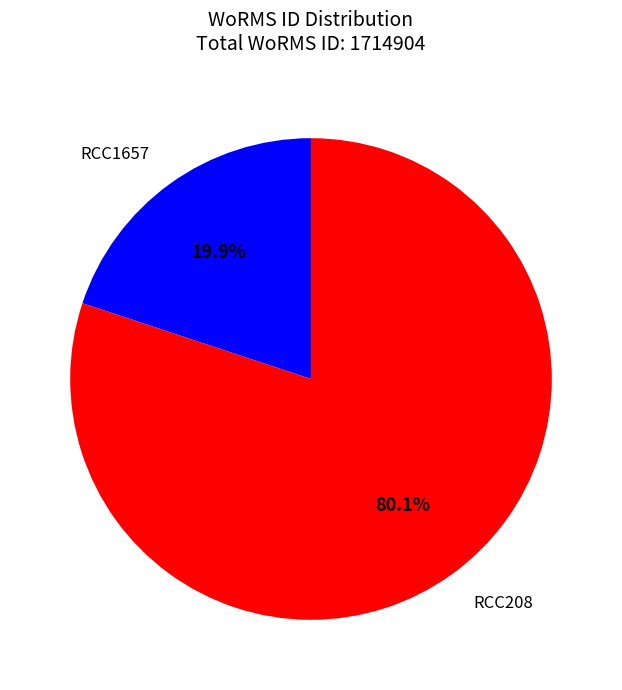

Is it true that RCC208 is 80% of the pie?

True